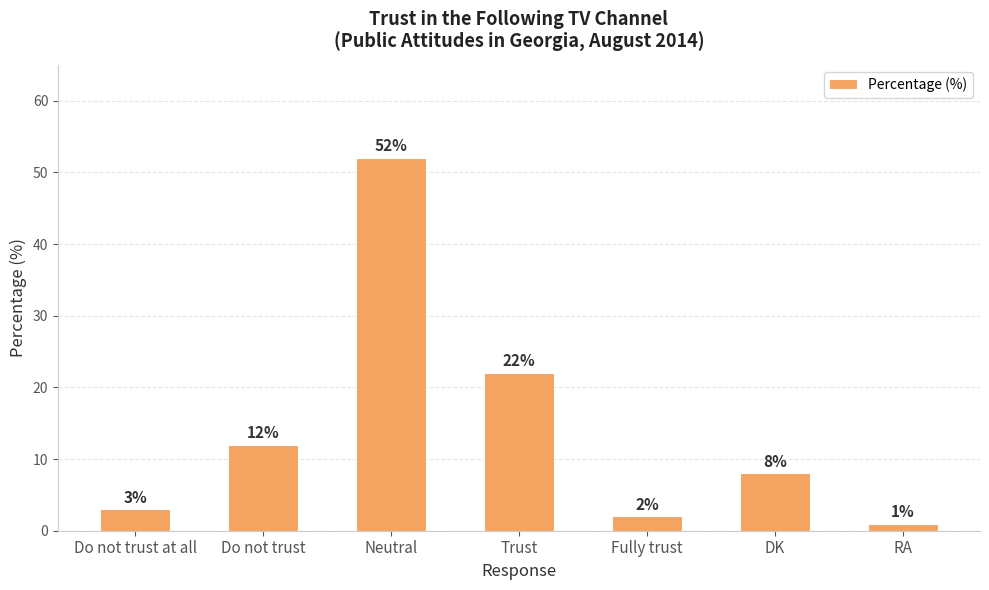

Reading left to right, list all the values displayed in this chart.

3	12	52	22	2	8	1